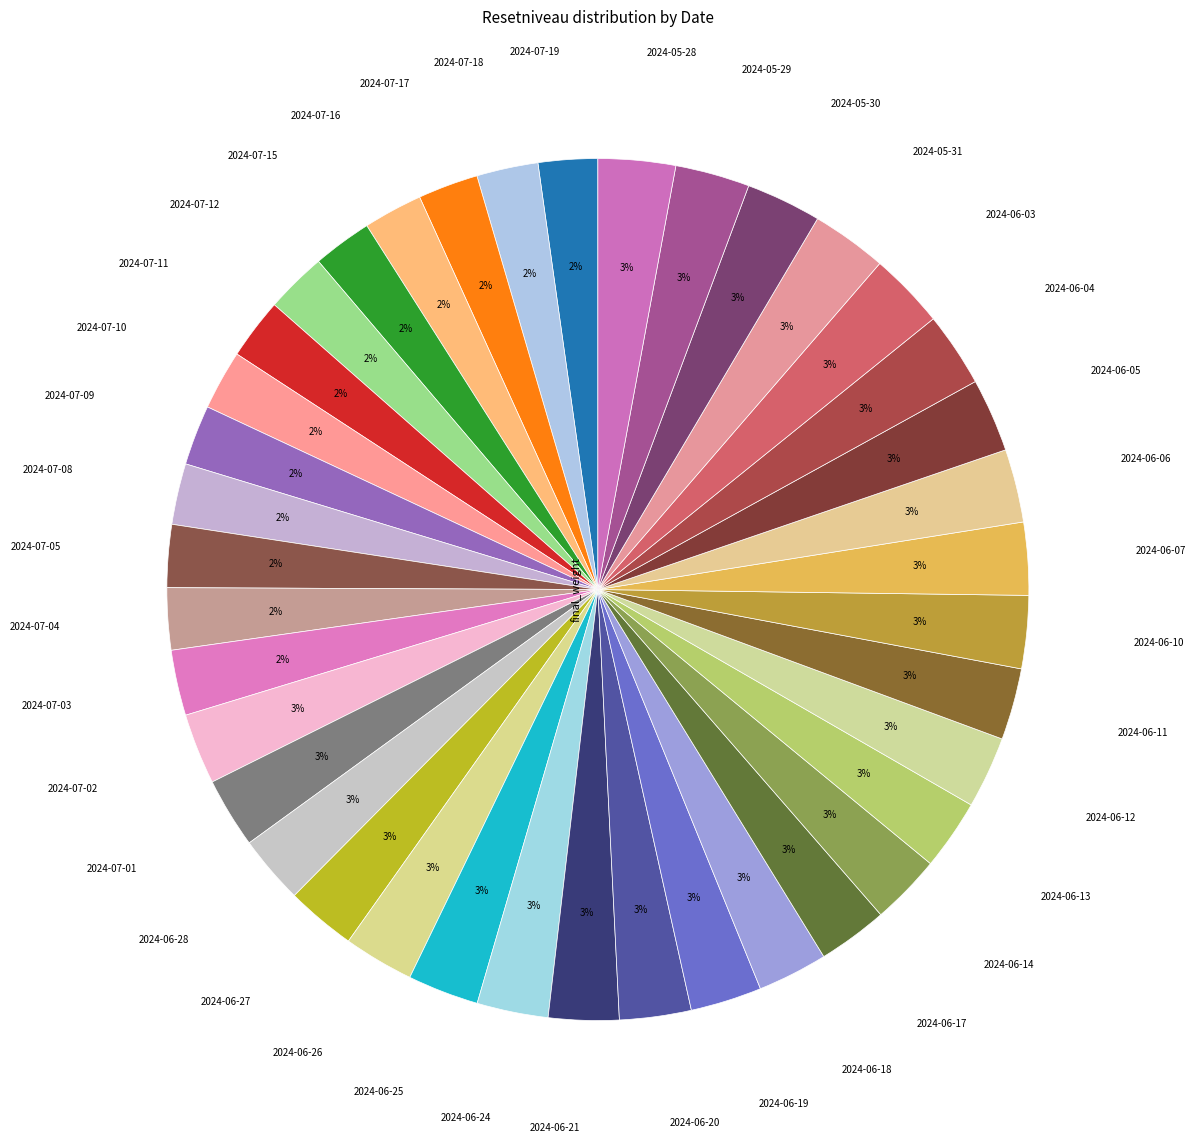

How many segments does this pie chart have?

39